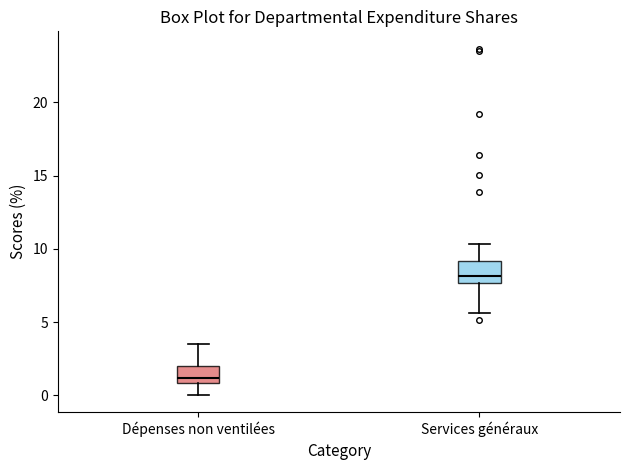

Which box's median line is the lowest?

Dépenses non ventilées